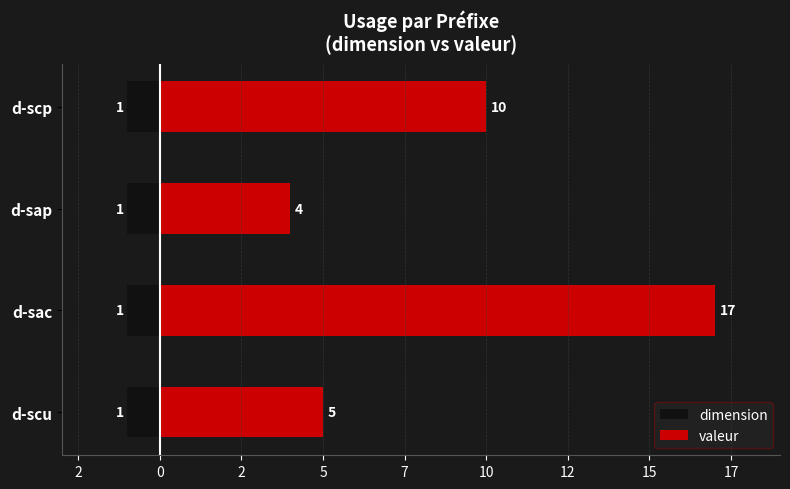

Is it true that valeur equals 3.4 at d-scu?

False